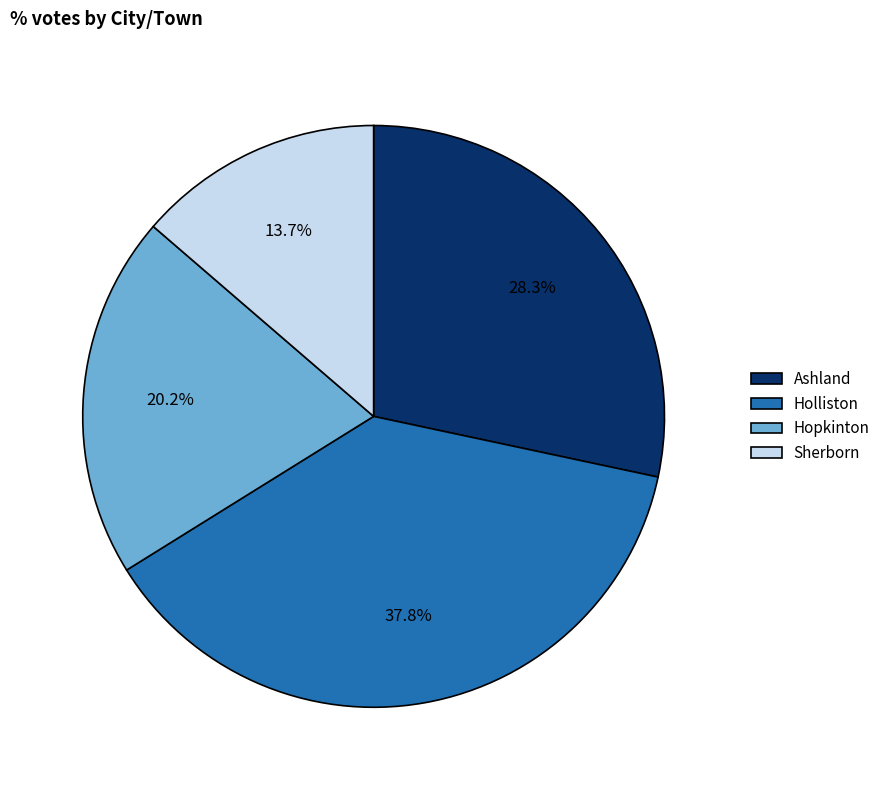

Is it true that Holliston is 25% of the pie?

False